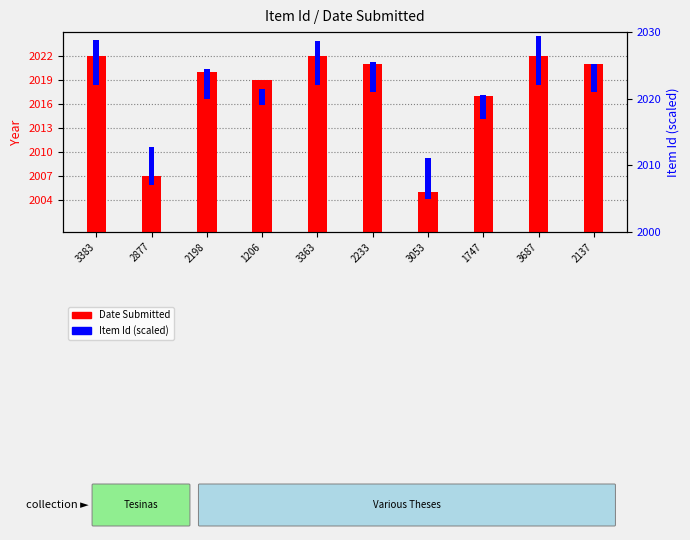

What is the smallest value displayed?

2.4